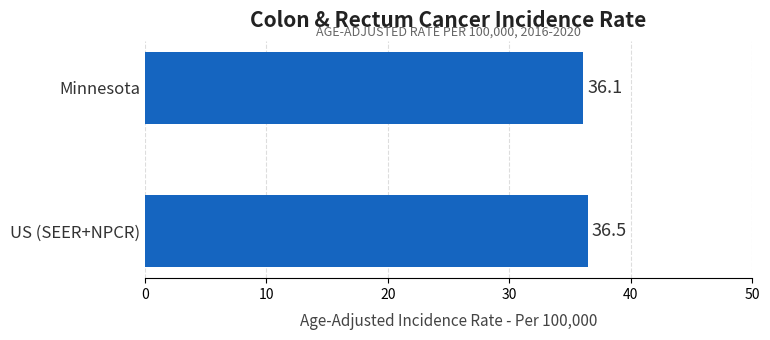

What is the value of the 1st bar from the top?

36.1